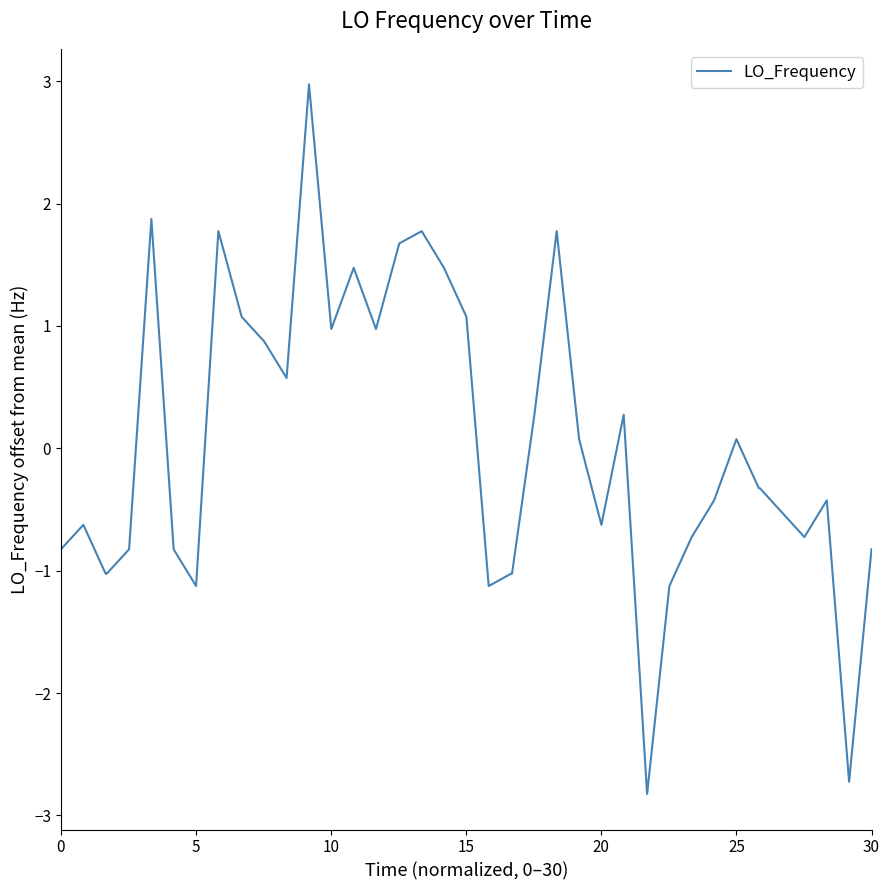

True or false: there are more than 2 points higher than both neighbors.

True